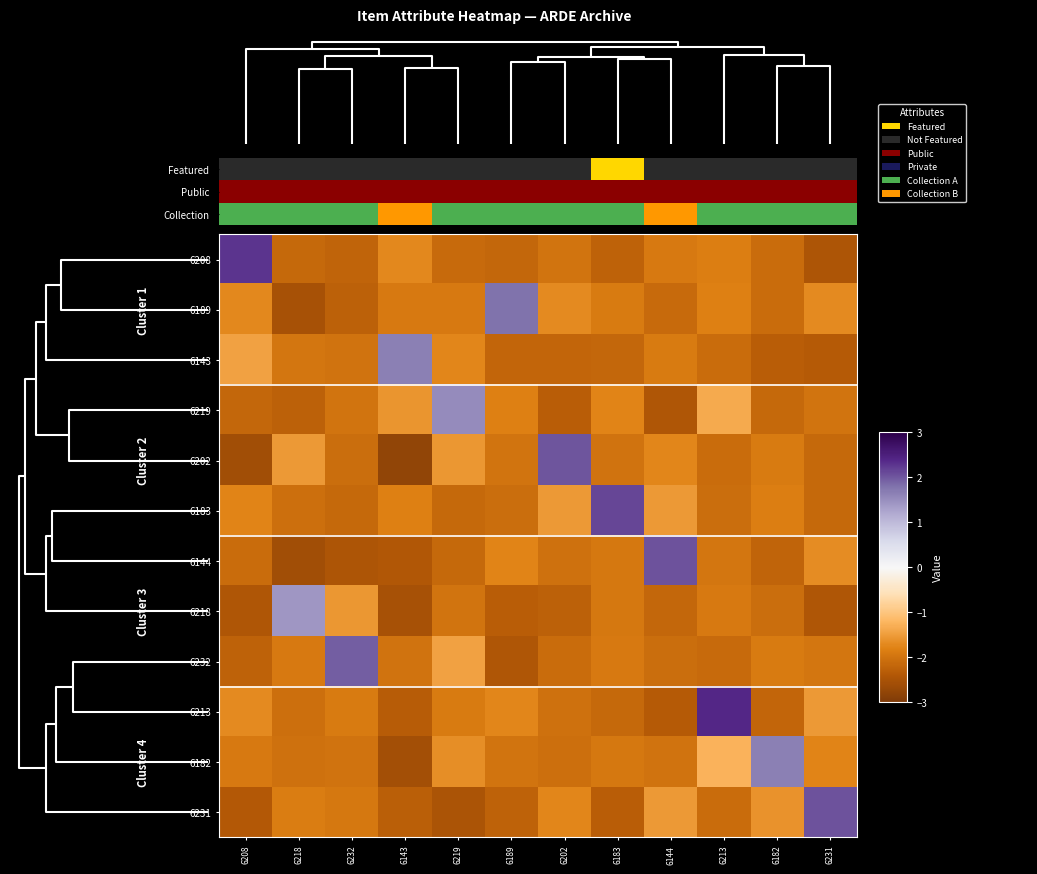

Reading left to right, what are all the values shown in this chart?

6208: 6208=2.3	6218=-2.2	6232=-2.2	6143=-1.7	6219=-2.1	6189=-2.2	6202=-2.0	6183=-2.2	6144=-1.9	6213=-1.8	6182=-2.1	6231=-2.4
6189: 6208=-1.7	6218=-2.5	6232=-2.3	6143=-1.9	6219=-1.9	6189=1.8	6202=-1.7	6183=-1.9	6144=-2.1	6213=-1.8	6182=-2.1	6231=-1.7
6143: 6208=-1.4	6218=-2.0	6232=-2.0	6143=1.7	6219=-1.8	6189=-2.2	6202=-2.2	6183=-2.2	6144=-1.9	6213=-2.1	6182=-2.3	6231=-2.4
6219: 6208=-2.2	6218=-2.3	6232=-2.0	6143=-1.6	6219=1.5	6189=-1.8	6202=-2.3	6183=-1.8	6144=-2.4	6213=-1.3	6182=-2.2	6231=-2.0
6202: 6208=-2.6	6218=-1.5	6232=-2.1	6143=-2.8	6219=-1.6	6189=-2.0	6202=2.0	6183=-2.0	6144=-1.8	6213=-2.1	6182=-1.9	6231=-2.2
6183: 6208=-1.8	6218=-2.0	6232=-2.1	6143=-1.8	6219=-2.1	6189=-2.1	6202=-1.5	6183=2.1	6144=-1.5	6213=-2.1	6182=-1.8	6231=-2.1
6144: 6208=-2.1	6218=-2.6	6232=-2.4	6143=-2.4	6219=-2.1	6189=-1.8	6202=-2.0	6183=-1.9	6144=2.1	6213=-1.9	6182=-2.2	6231=-1.7
6218: 6208=-2.4	6218=1.4	6232=-1.6	6143=-2.5	6219=-2.0	6189=-2.3	6202=-2.3	6183=-1.9	6144=-2.2	6213=-1.9	6182=-2.1	6231=-2.4
6232: 6208=-2.2	6218=-1.9	6232=2.0	6143=-2.0	6219=-1.4	6189=-2.4	6202=-2.1	6183=-1.9	6144=-2.1	6213=-2.1	6182=-1.9	6231=-1.9
6213: 6208=-1.7	6218=-2.1	6232=-1.9	6143=-2.3	6219=-1.9	6189=-1.8	6202=-2.0	6183=-2.1	6144=-2.4	6213=2.4	6182=-2.2	6231=-1.5
6182: 6208=-1.9	6218=-2.0	6232=-2.0	6143=-2.6	6219=-1.7	6189=-2.0	6202=-2.1	6183=-1.9	6144=-2.0	6213=-1.3	6182=1.6	6231=-1.8
6231: 6208=-2.4	6218=-1.9	6232=-1.9	6143=-2.3	6219=-2.5	6189=-2.2	6202=-1.8	6183=-2.3	6144=-1.5	6213=-2.1	6182=-1.6	6231=2.1